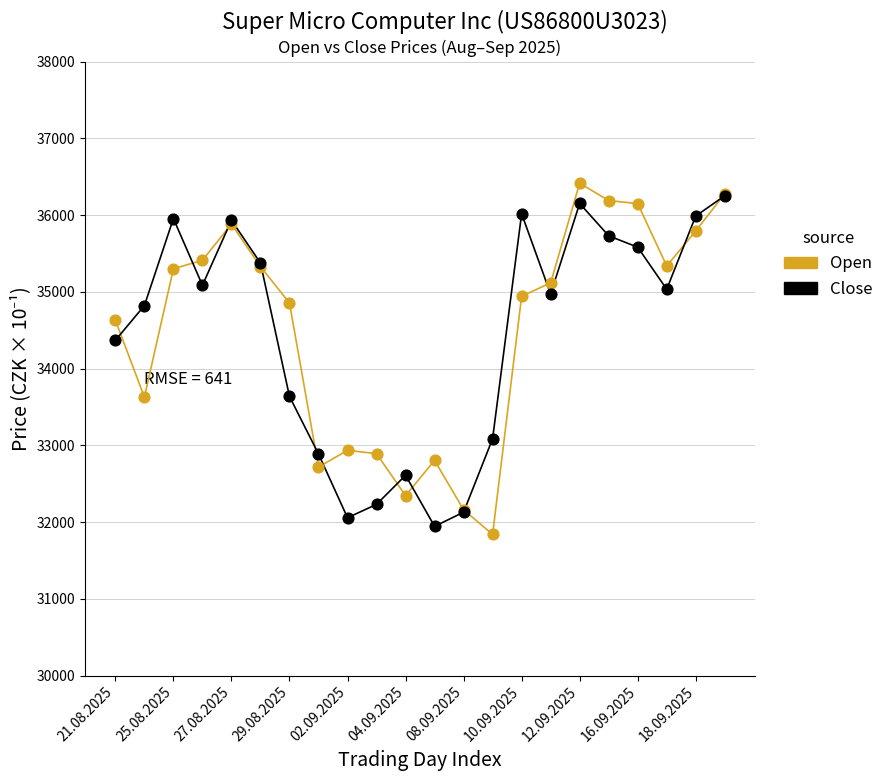

Which series contains the lowest Y value?

Open